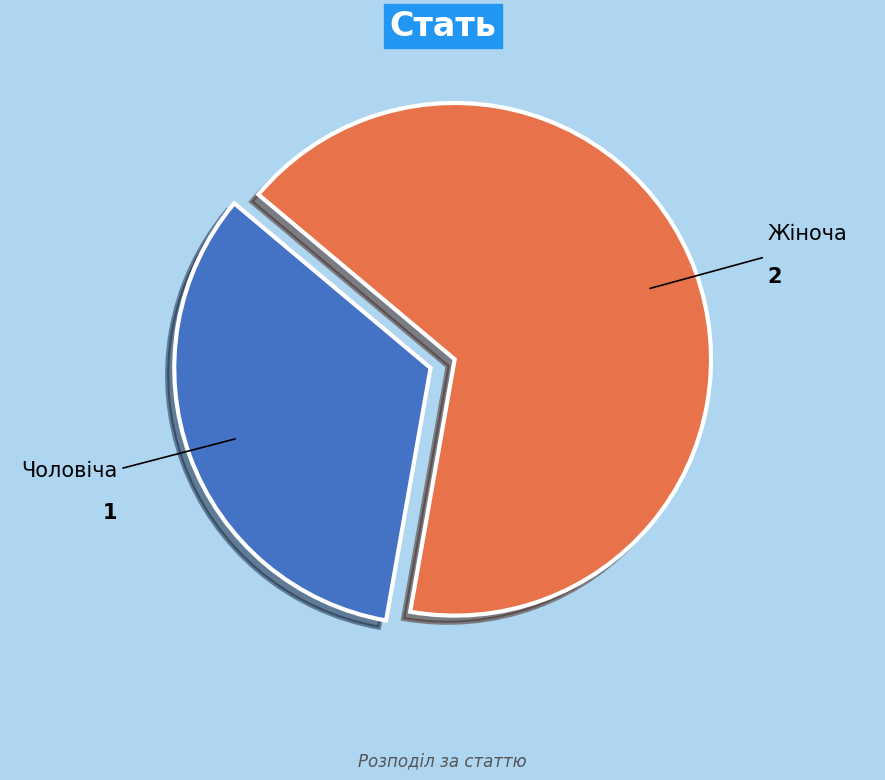

True or false: Чоловіча accounts for 33% of the total.

True